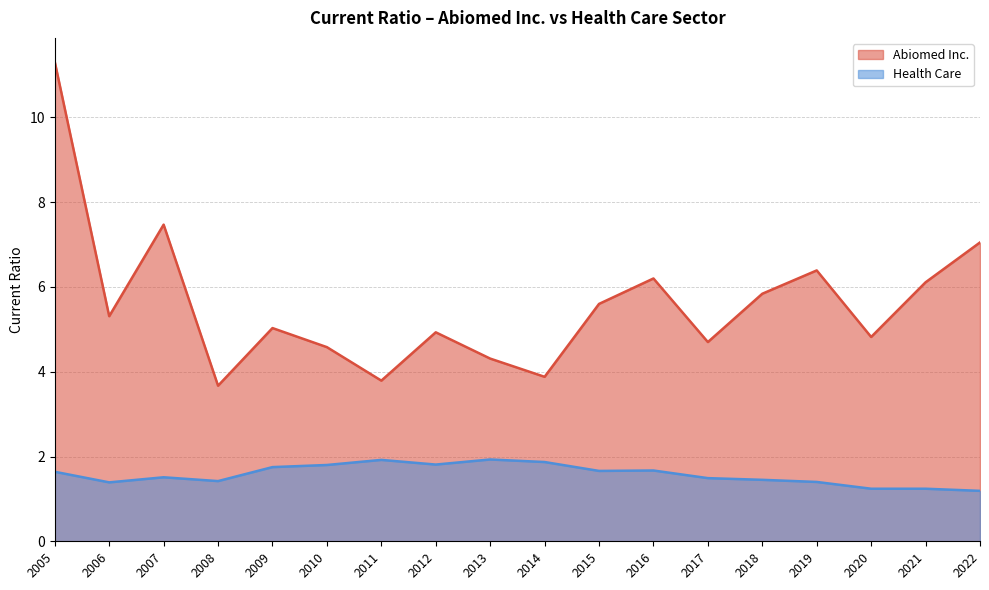

What is the approximate value of Health Care at 2005?

1.6